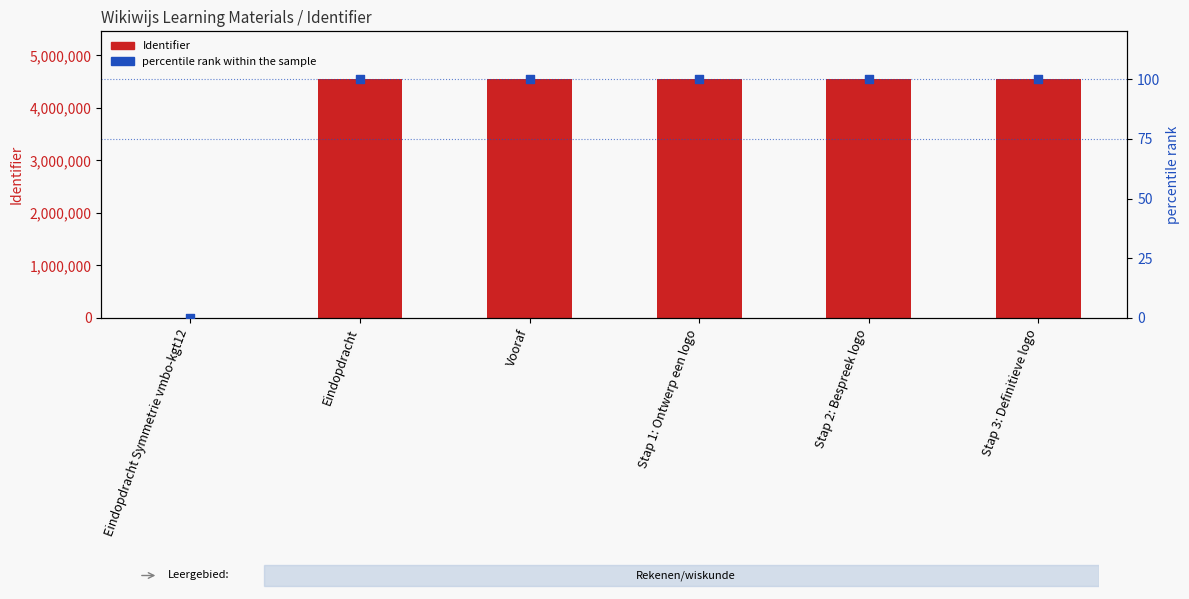

What are all the series names shown in the legend?

Identifier, percentile rank within the sample